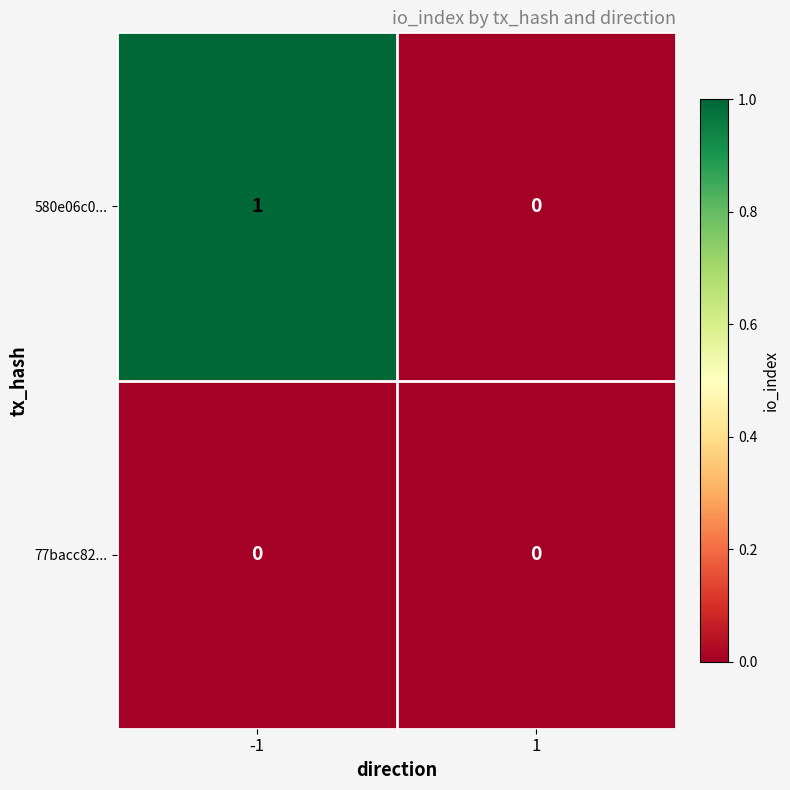

At -1, list the series in order from smallest to largest.

77bacc82..., 580e06c0...